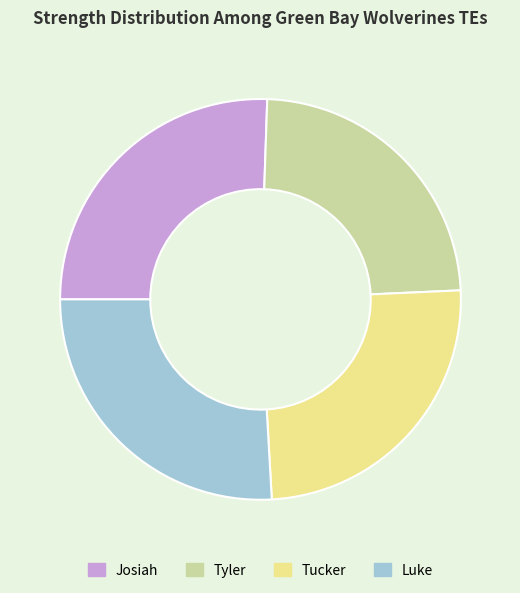

Do Tucker and Tyler together represent more than half of the pie?

No